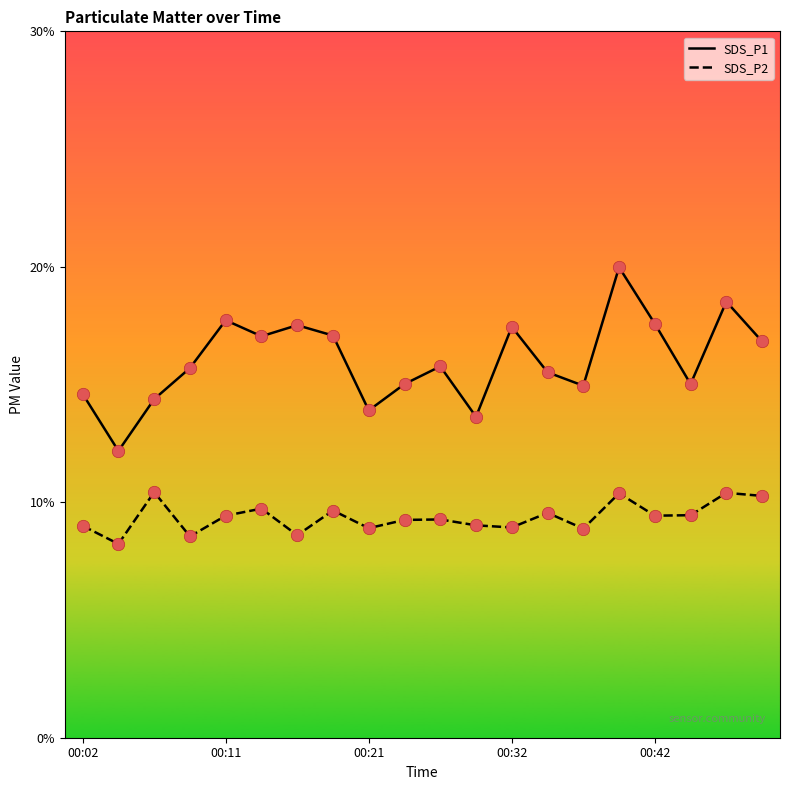

Which series has the largest total across all categories?

SDS_P1